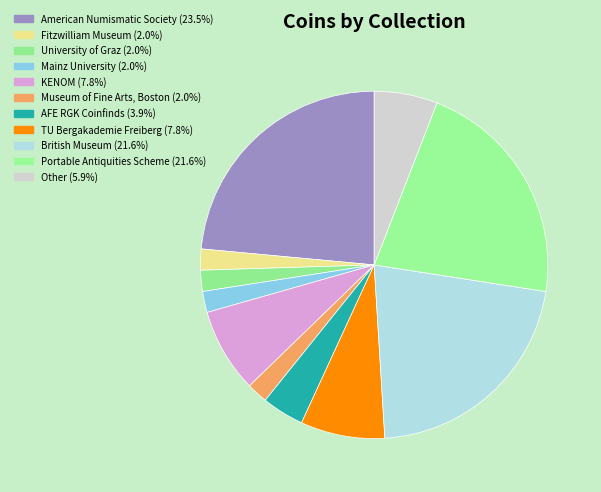

Does any single category account for the majority?

No